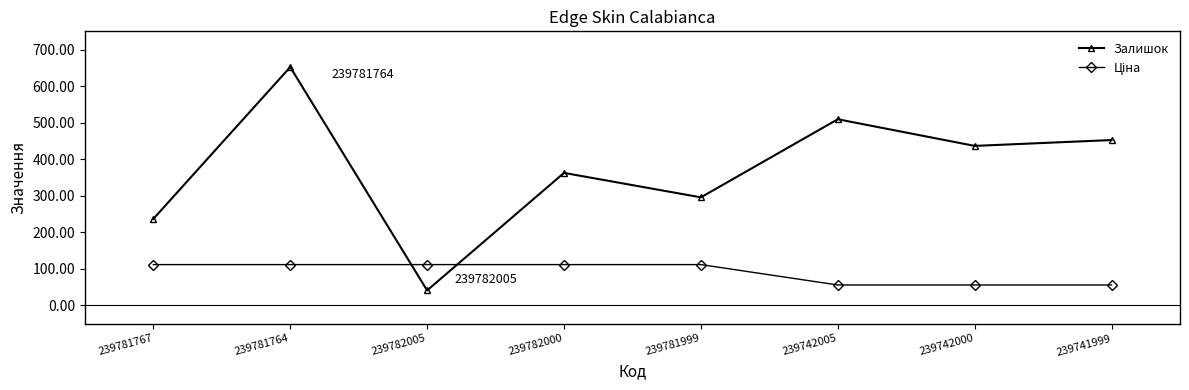

What is the label of the 1st point from the right?

239741999